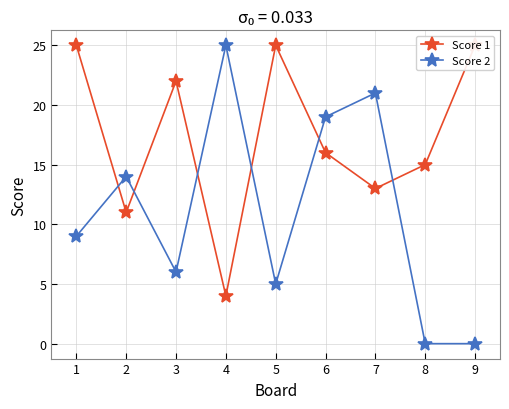

What is the value of the Score 1 point at the 3rd from the left?

22